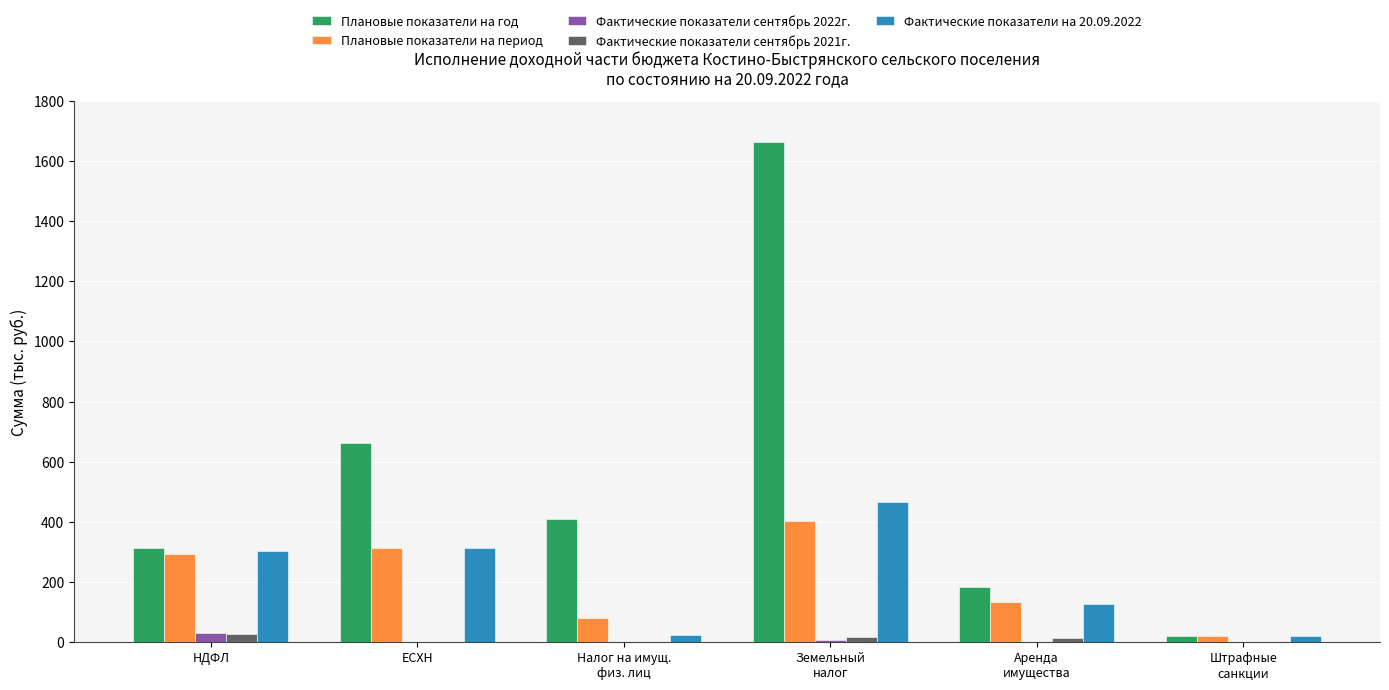

What is the average value of the Плановые показатели на период series?

207.4